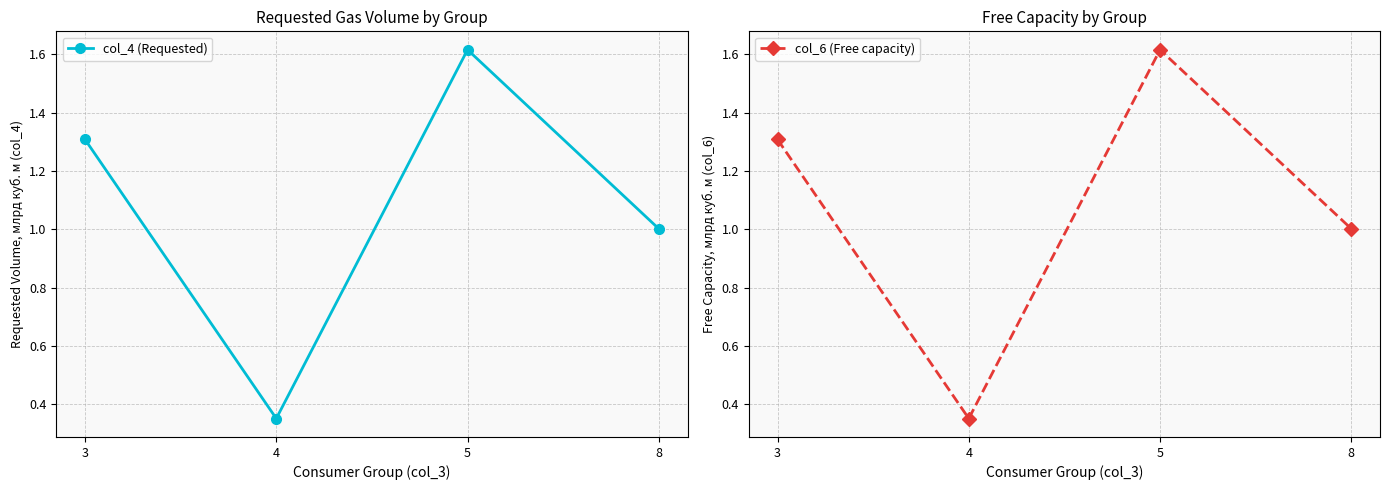

How many interior local peaks does the col_6 (Free capacity) series have?

1